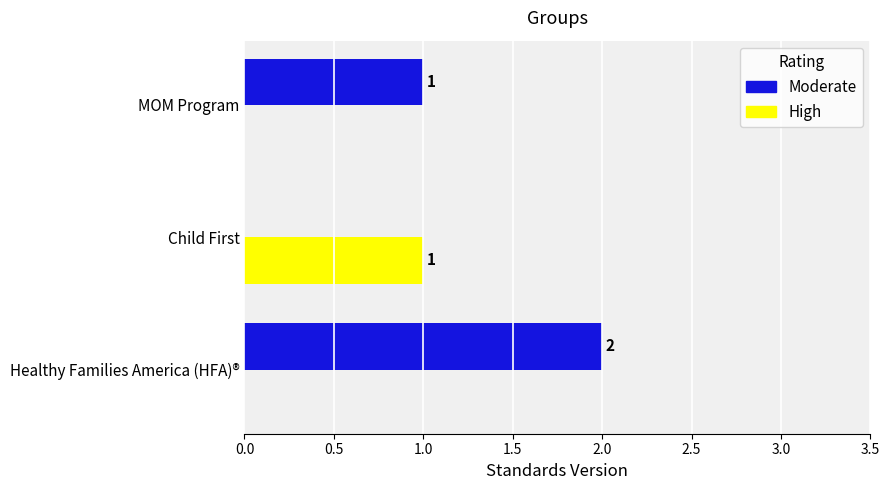

Which series has the largest total across all categories?

Moderate